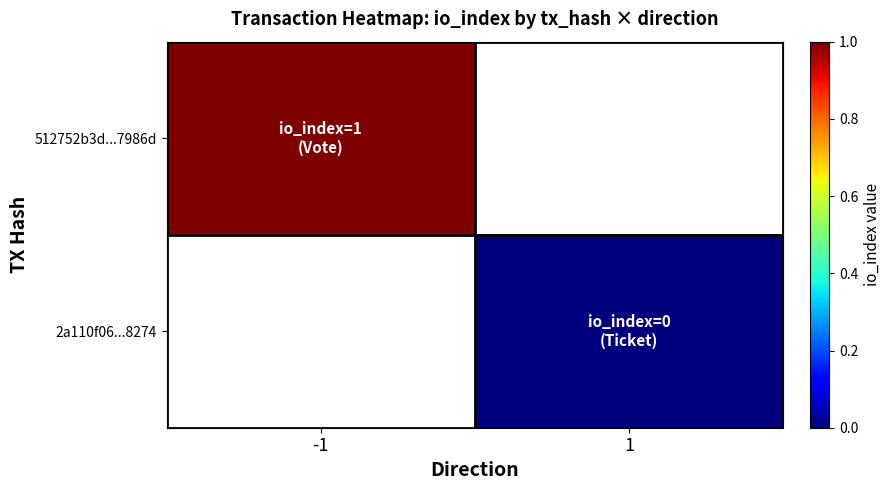

List the series in order of their overall mean, highest first.

512752b3d...7986d, 2a110f06...8274